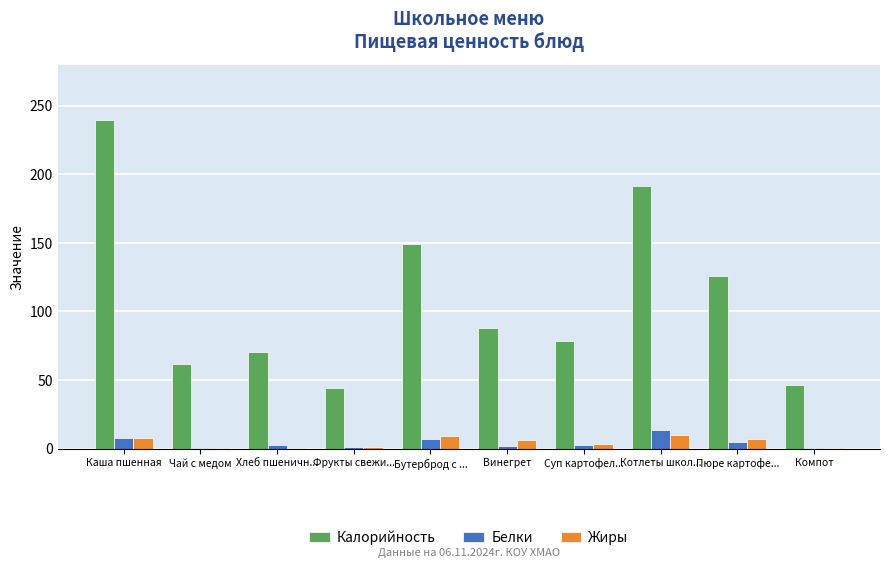

How many data points does each series have?

10